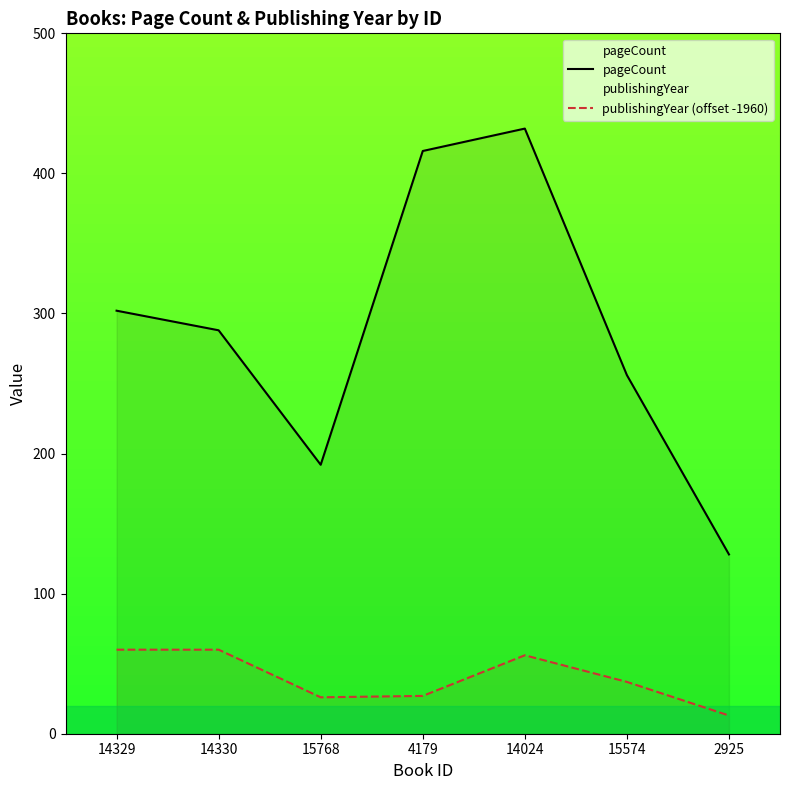

What is the minimum value for publishingYear (offset -1960)?

13